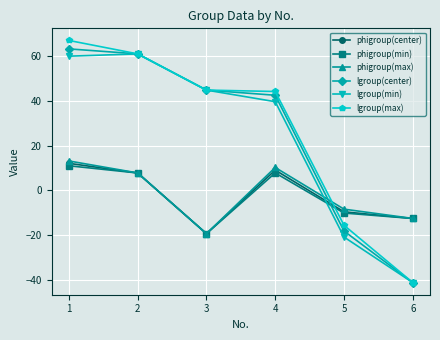

True or false: phigroup(max) has more than 2 interior local peaks.

False